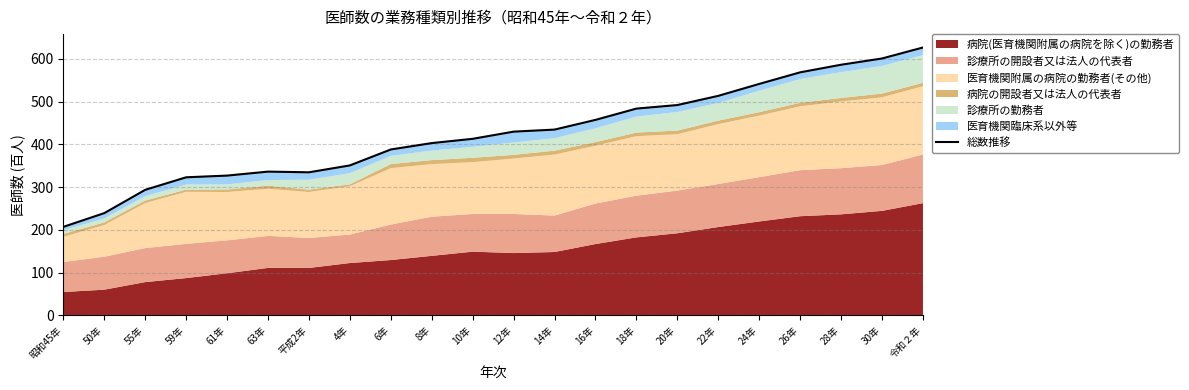

The chart shows a value of 288.1 at 昭和45年. True or false?

False